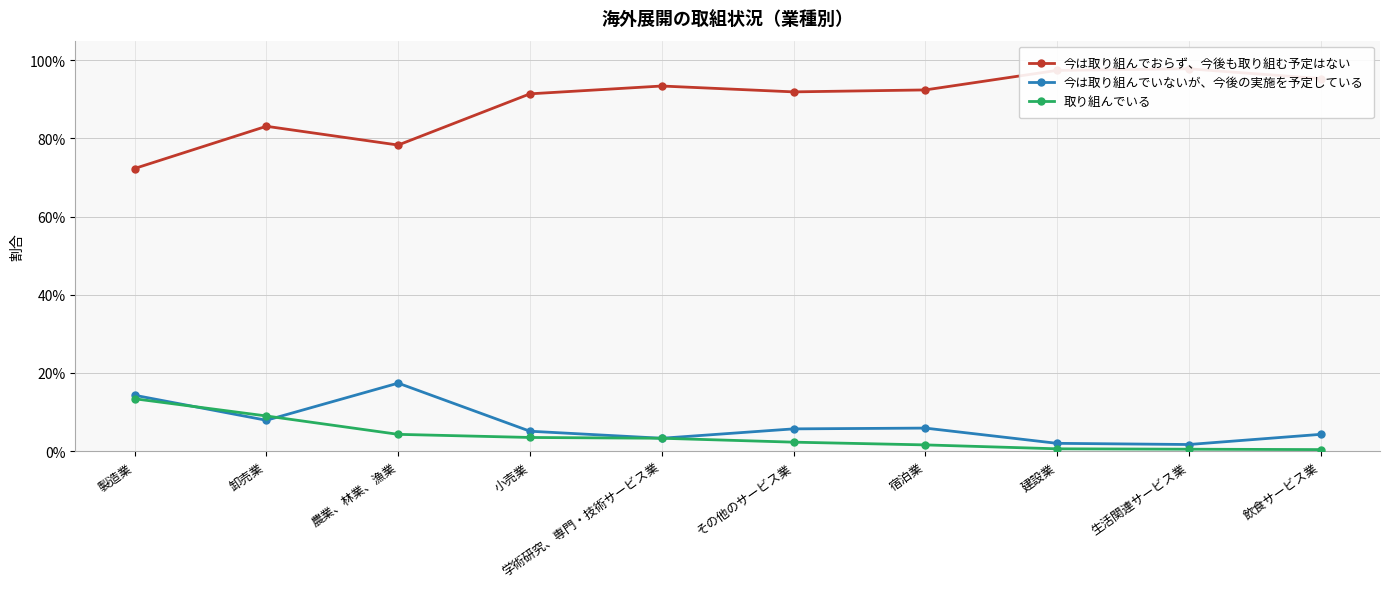

Between which two adjacent categories do 今は取り組んでいないが、今後の実施を予定している and 取り組んでいる first intersect?

製造業 and 卸売業